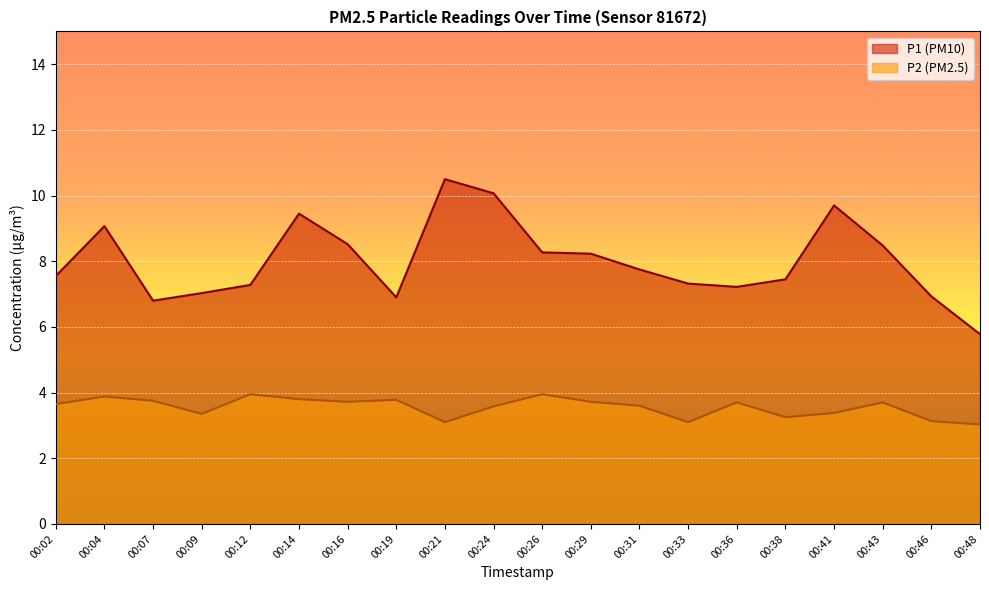

What is the difference between the P1 values at 00:14 and 00:12?

2.2